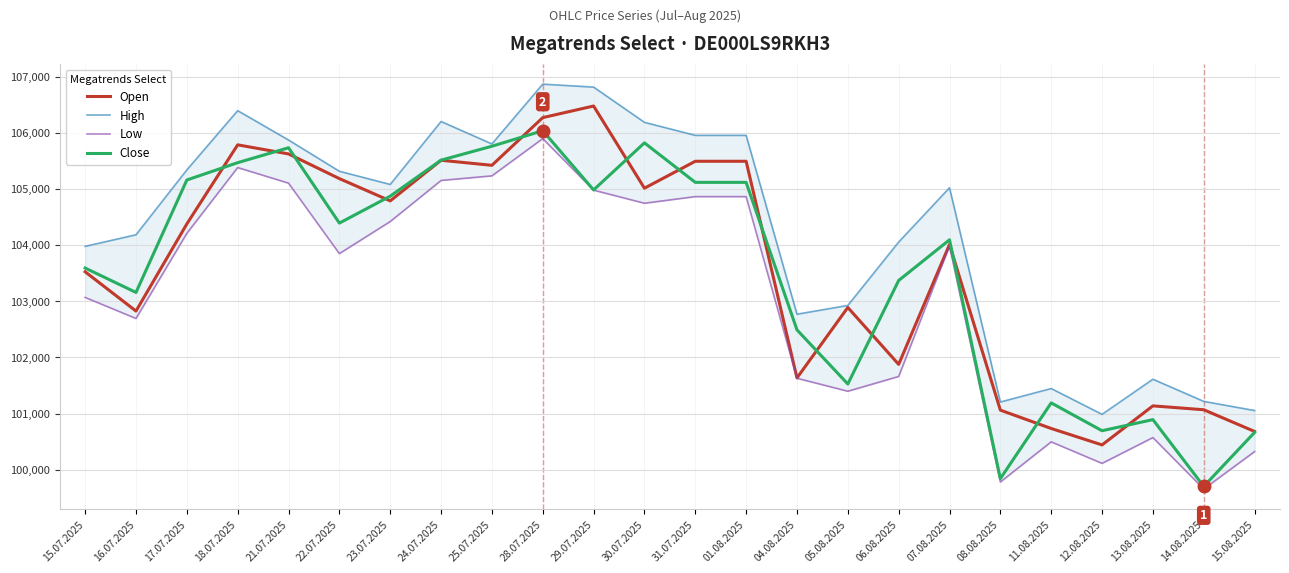

What is the smallest value displayed?

99654